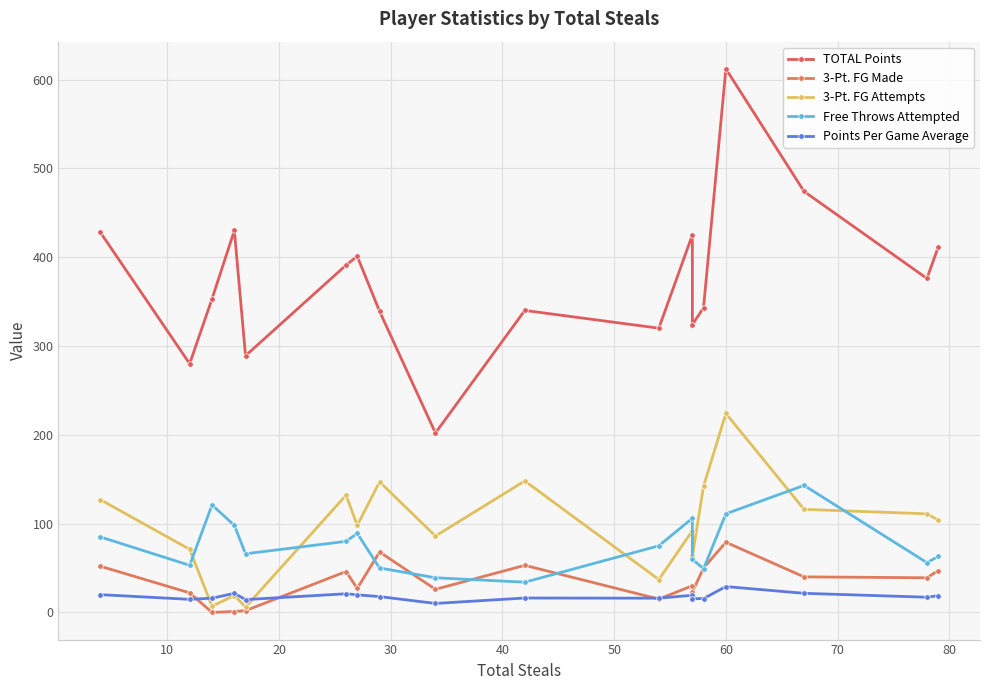

Which series changed the most between 10 and 80?

TOTAL Points